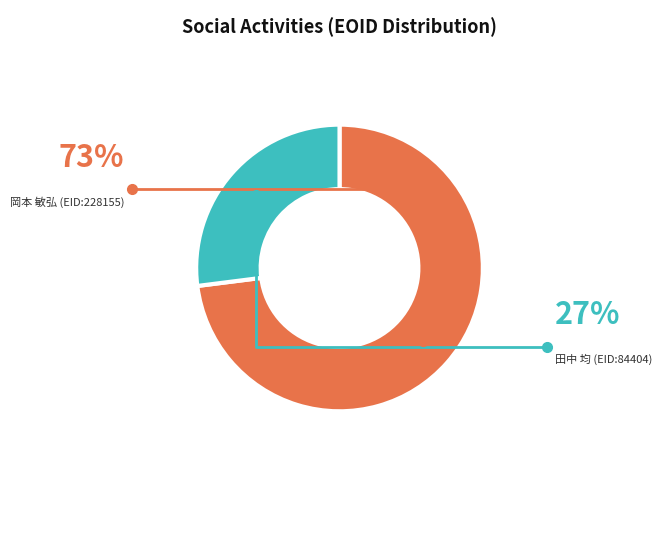

To the nearest percent, what is the average slice percentage?

50%